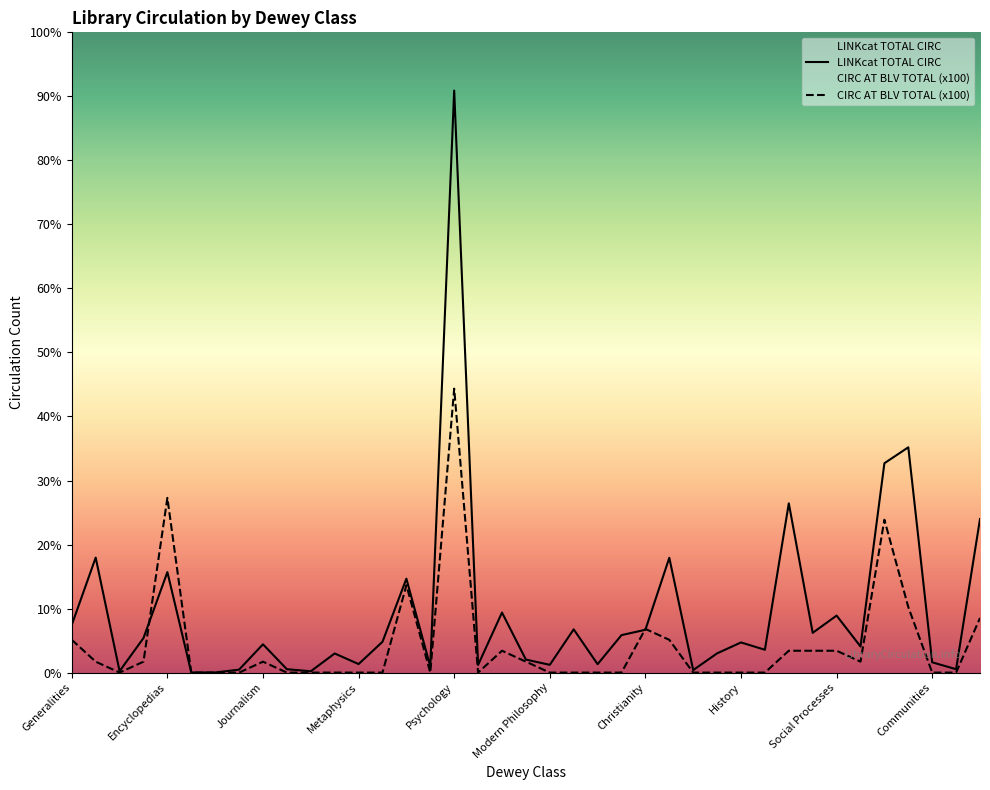

What is the total value across all series at Psychology?

7930